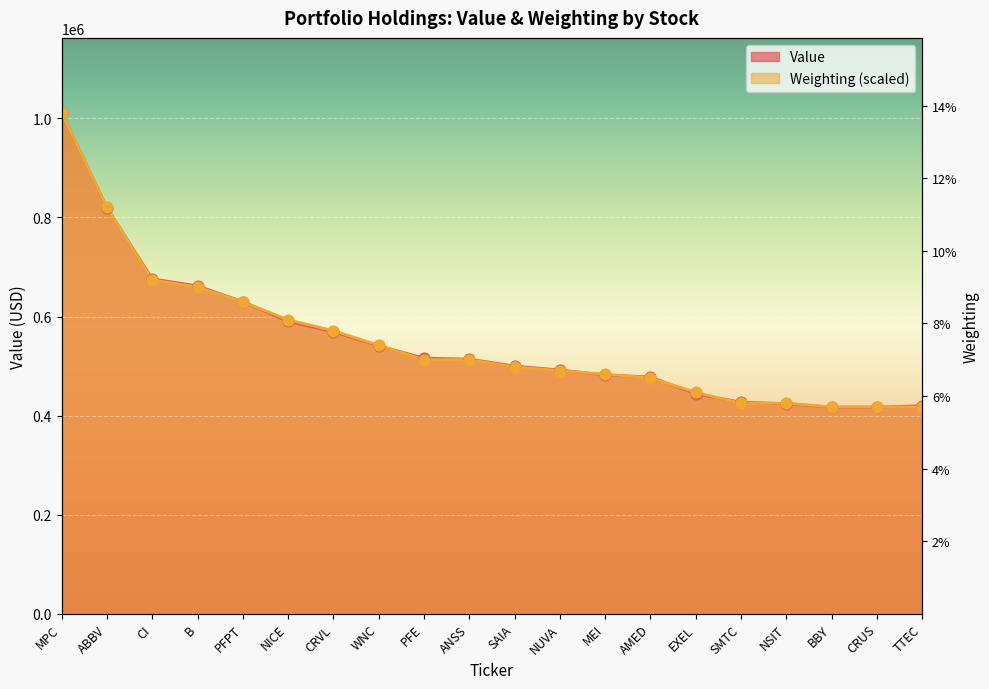

Which series has the largest total across all categories?

Value